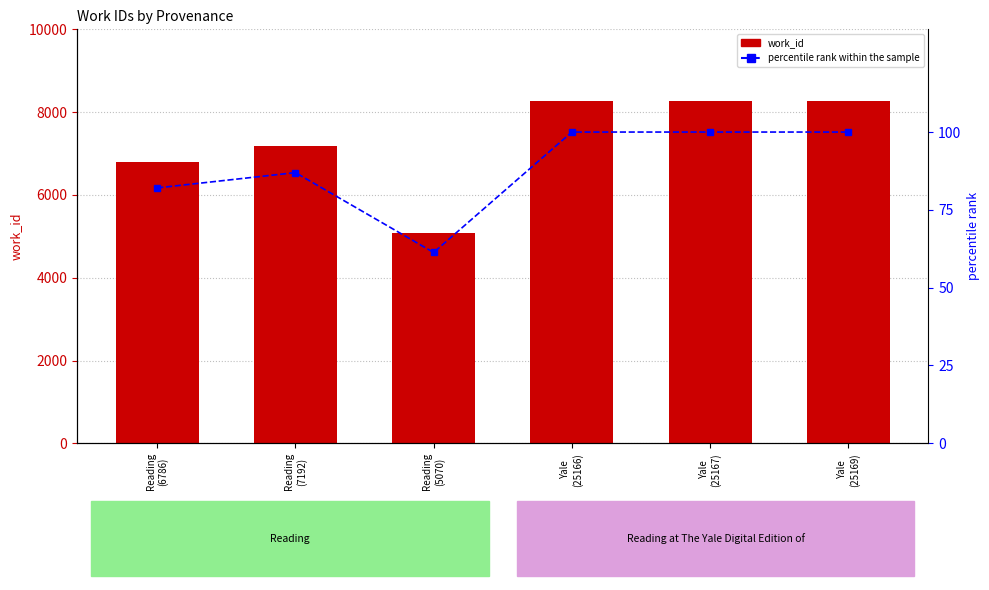

What is the label of the 6th bar from the right?

Reading
(6786)